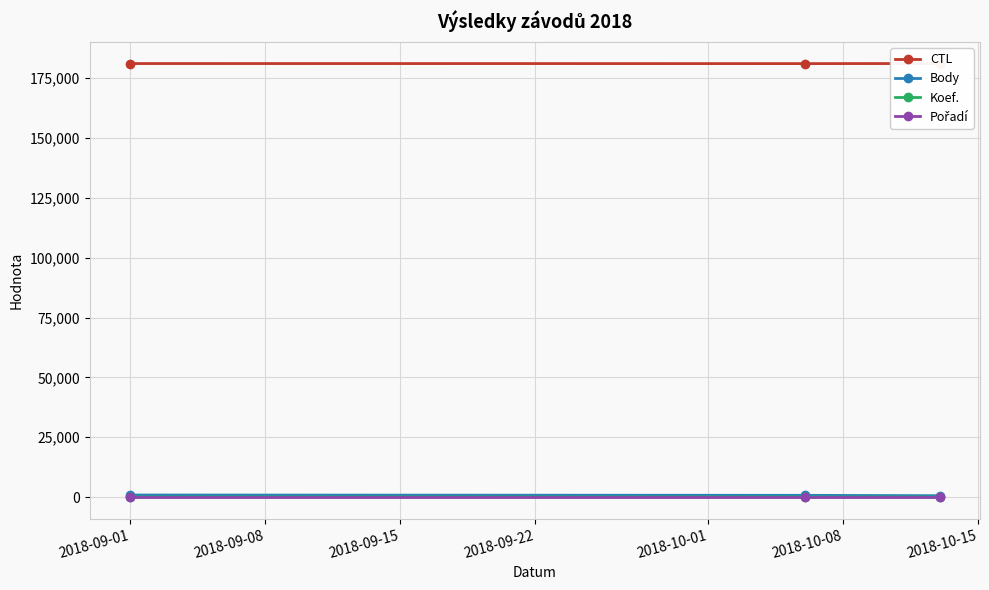

How many series are shown in this chart?

4